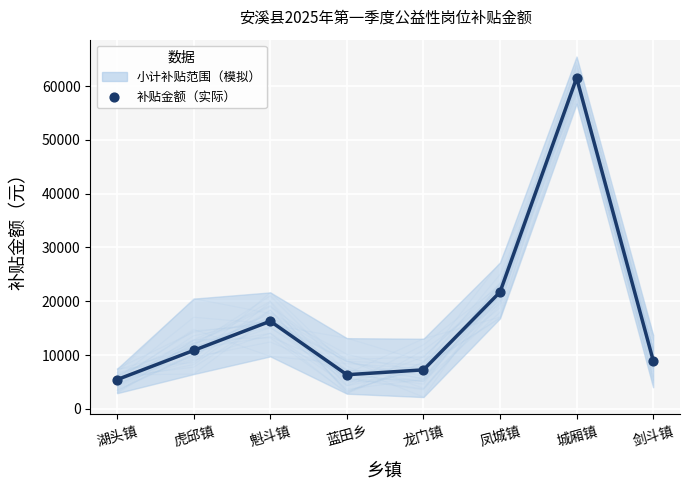

What is the average Y value?

17298